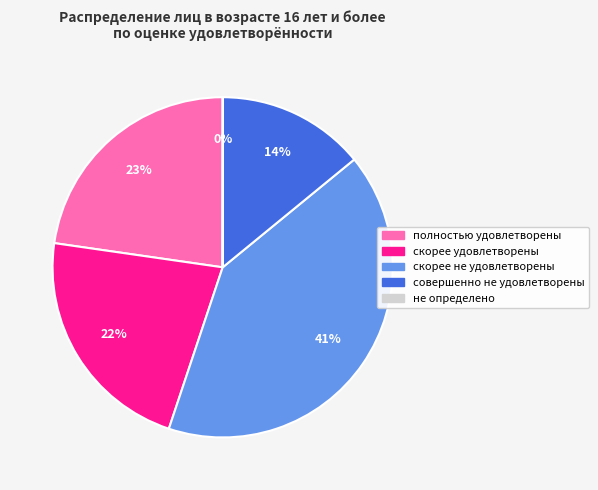

What percentage is the совершенно не удовлетворены slice, to the nearest percent?

14%